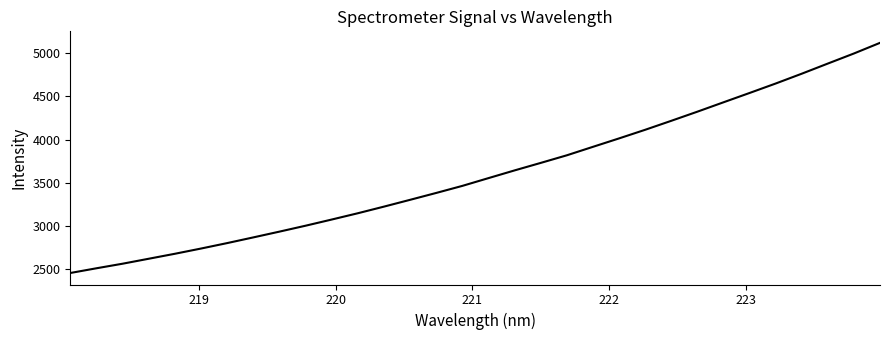

What is the difference between the maximum and minimum values?

2672.0